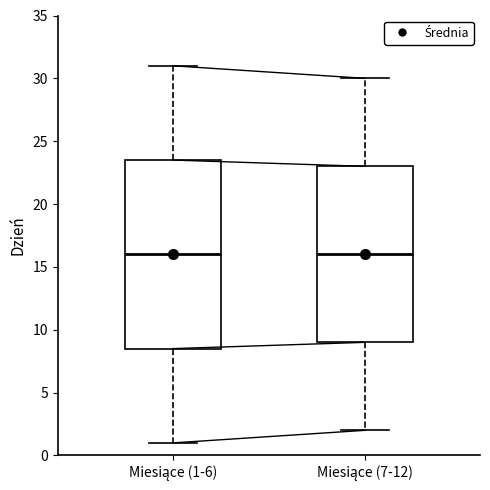

Comparing the boxes themselves (not the whiskers), which one is the tallest?

Miesiące (1-6)